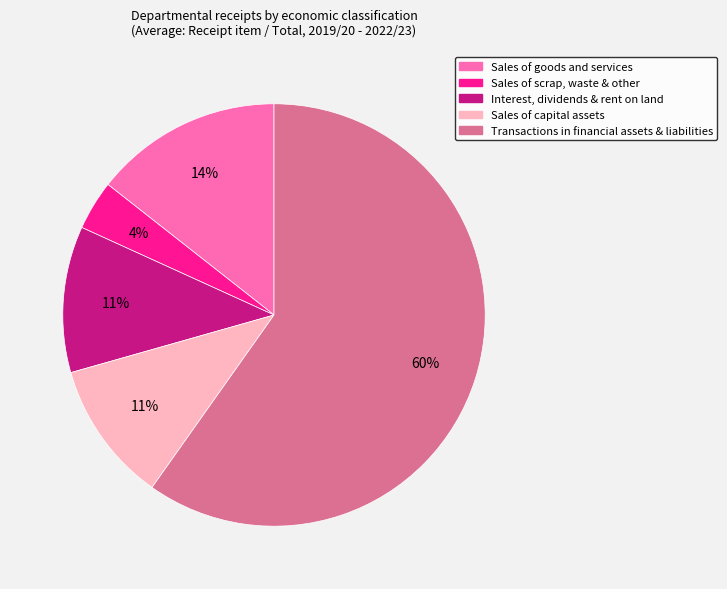

Do Sales of capital assets and Sales of goods and services together represent more than half of the pie?

No